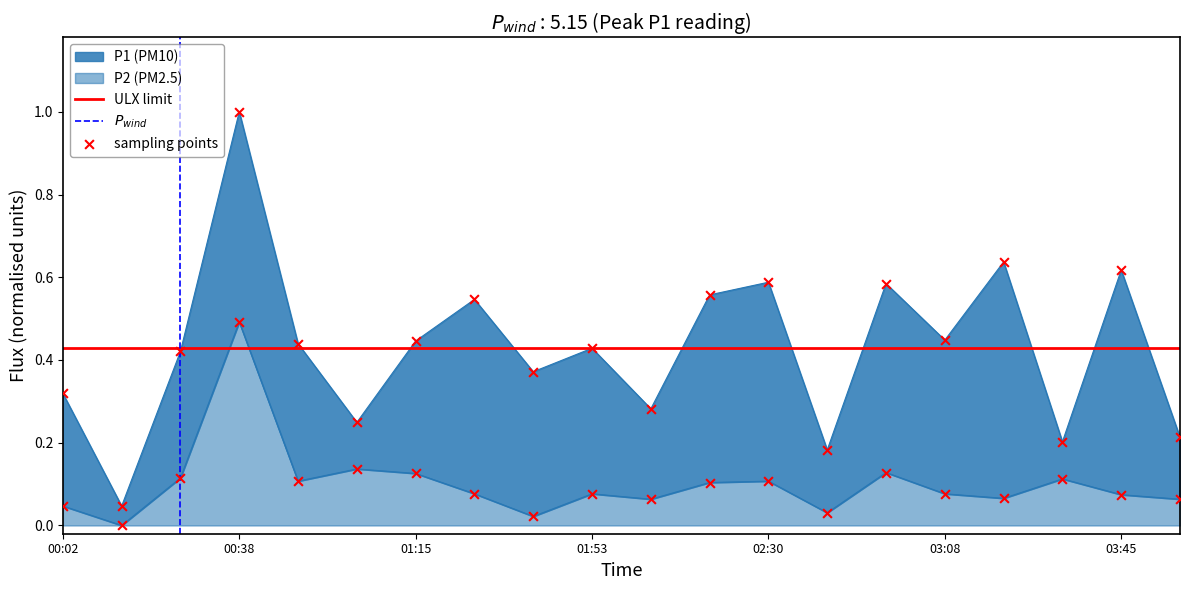

Is the value of P1 at 02:05 greater than the value of P2 at 03:20?

Yes